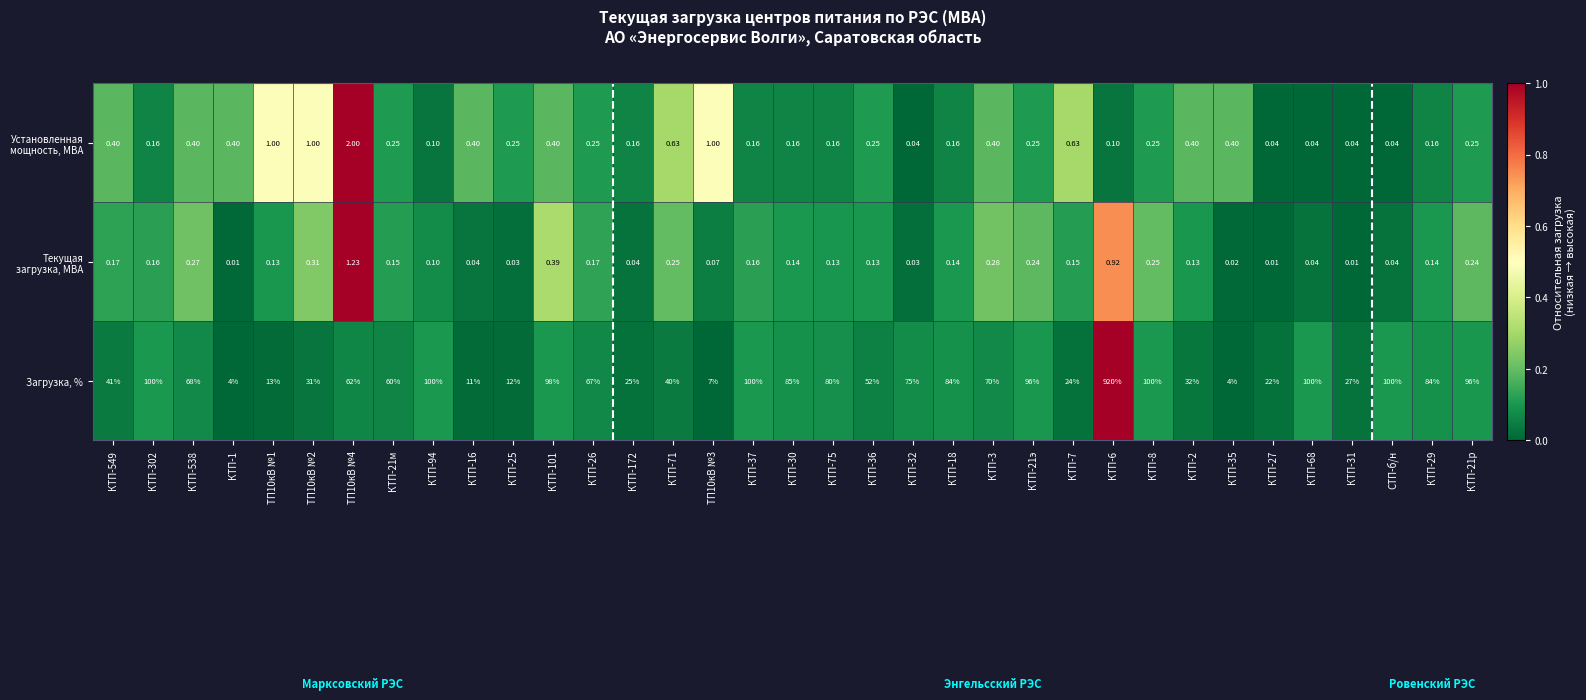

Which series changed the most between КТП-21м and КТП-75?

Загрузка, %